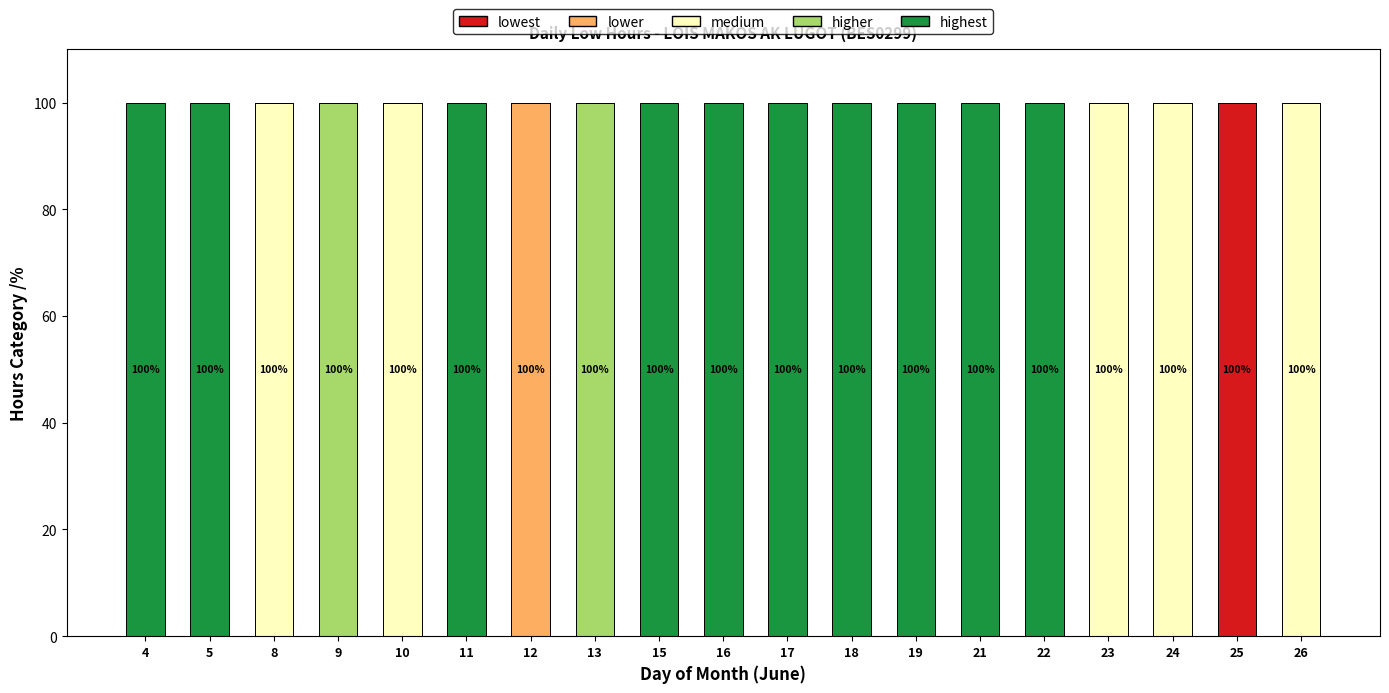

Does the chart contain stacked bars?

Yes